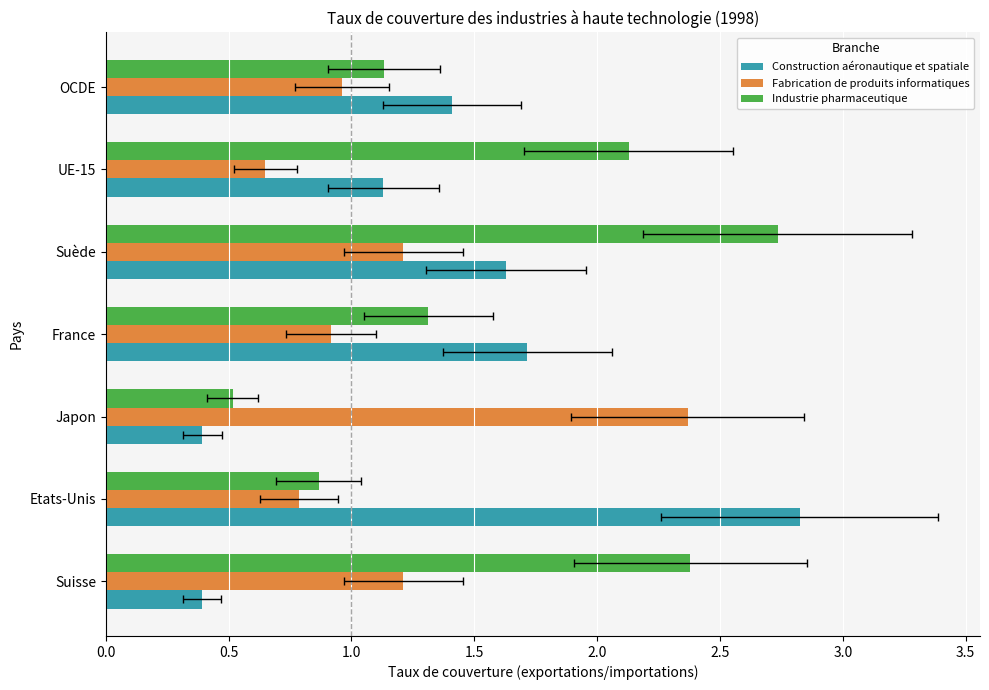

The value of Construction aéronautique et spatiale at Suède is 1.1. True or false?

False